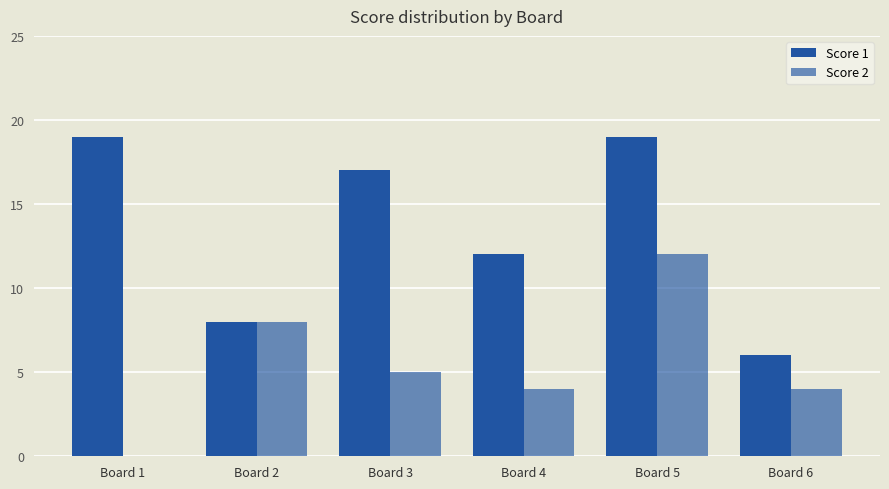

How many positive values does the Score 2 series have?

5